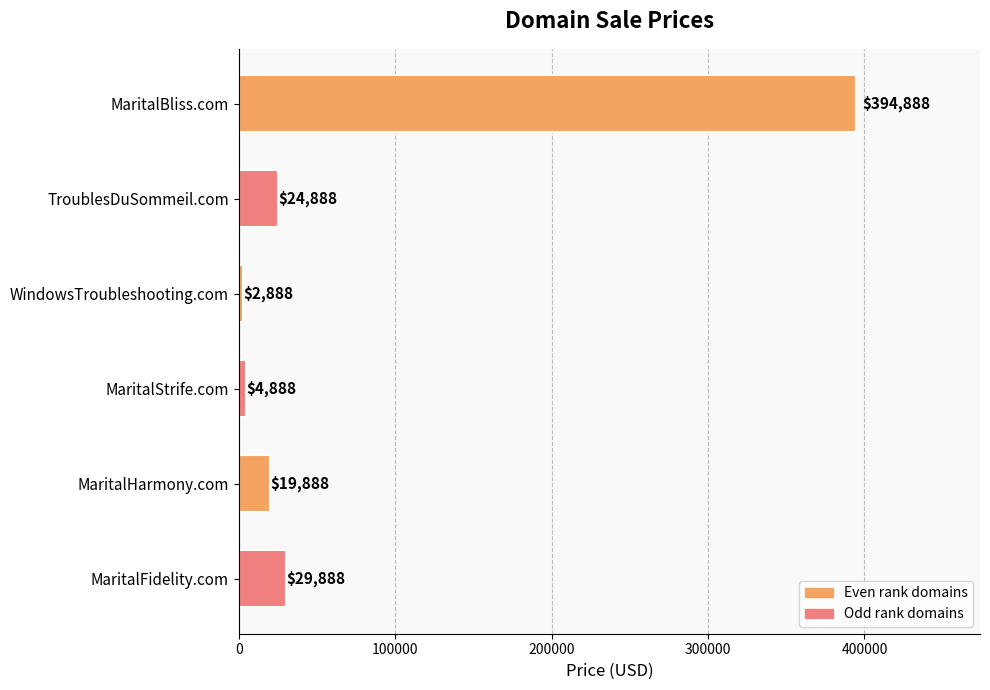

Which label corresponds to the smallest value in the chart?

WindowsTroubleshooting.com